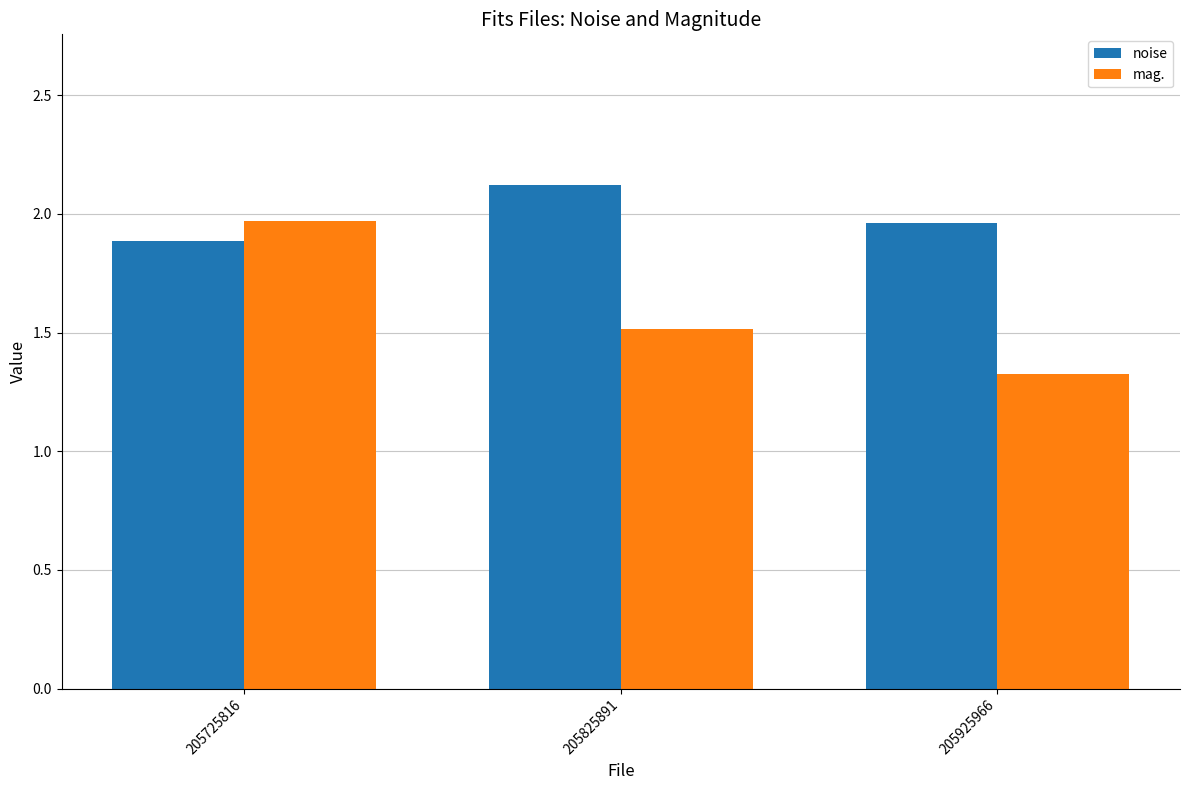

Rank the categories by mag. value from lowest to highest.

205925966, 205825891, 205725816